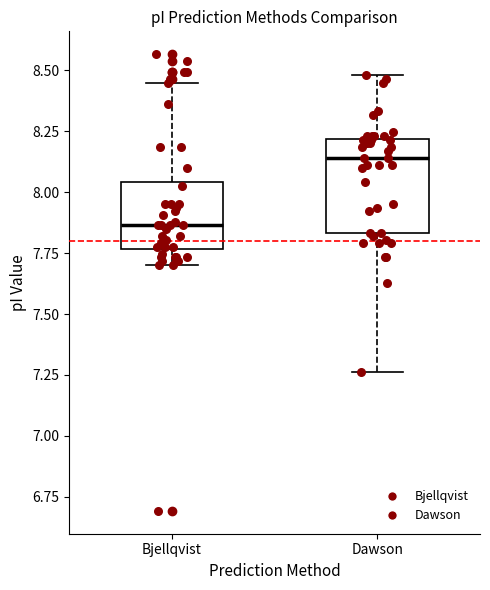

Reading left to right, transcribe this box plot: for each box, give where its median line is, the range the box spans, and where its two whiskers end, as read against the y-axis. The values are not printed on the chart, so give them approximately, as read against the axis.

Bjellqvist: median 7.85, box 7.75 to 8.05, whiskers 7.70 to 8.45
Dawson: median 8.15, box 7.85 to 8.20, whiskers 7.25 to 8.50